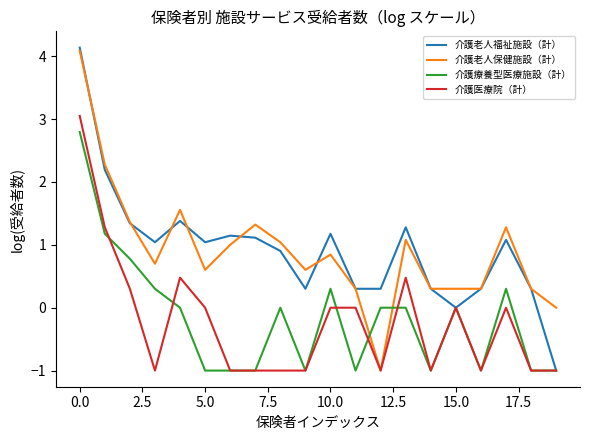

What is the minimum value for 介護療養型医療施設（計）?

-1.0